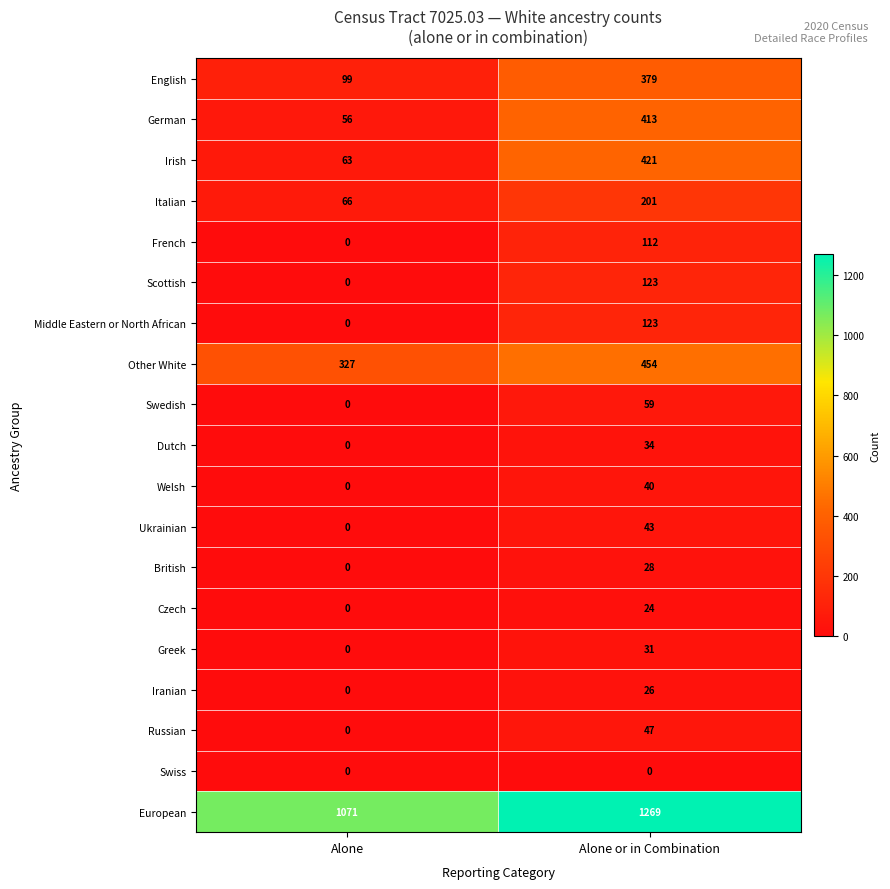

At which category is the sum across all series the highest?

Alone or in Combination